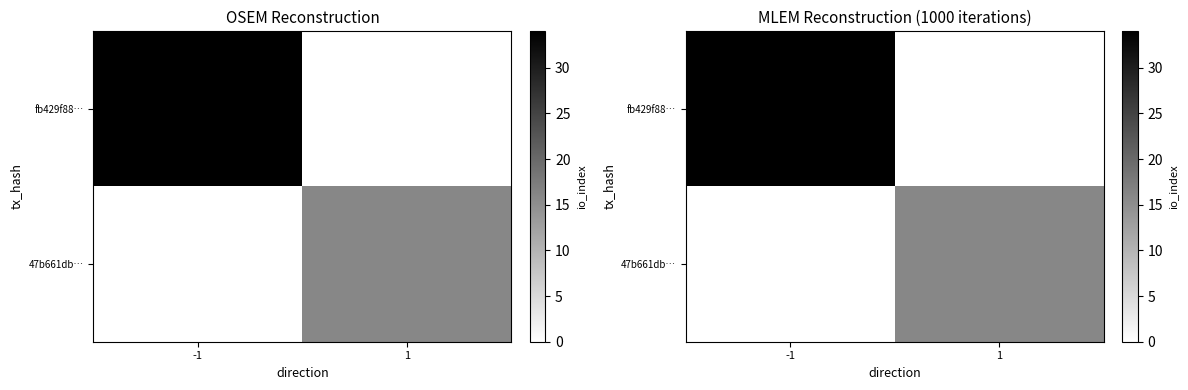

Count the 47b661db… values in the range 0 to 16.

2